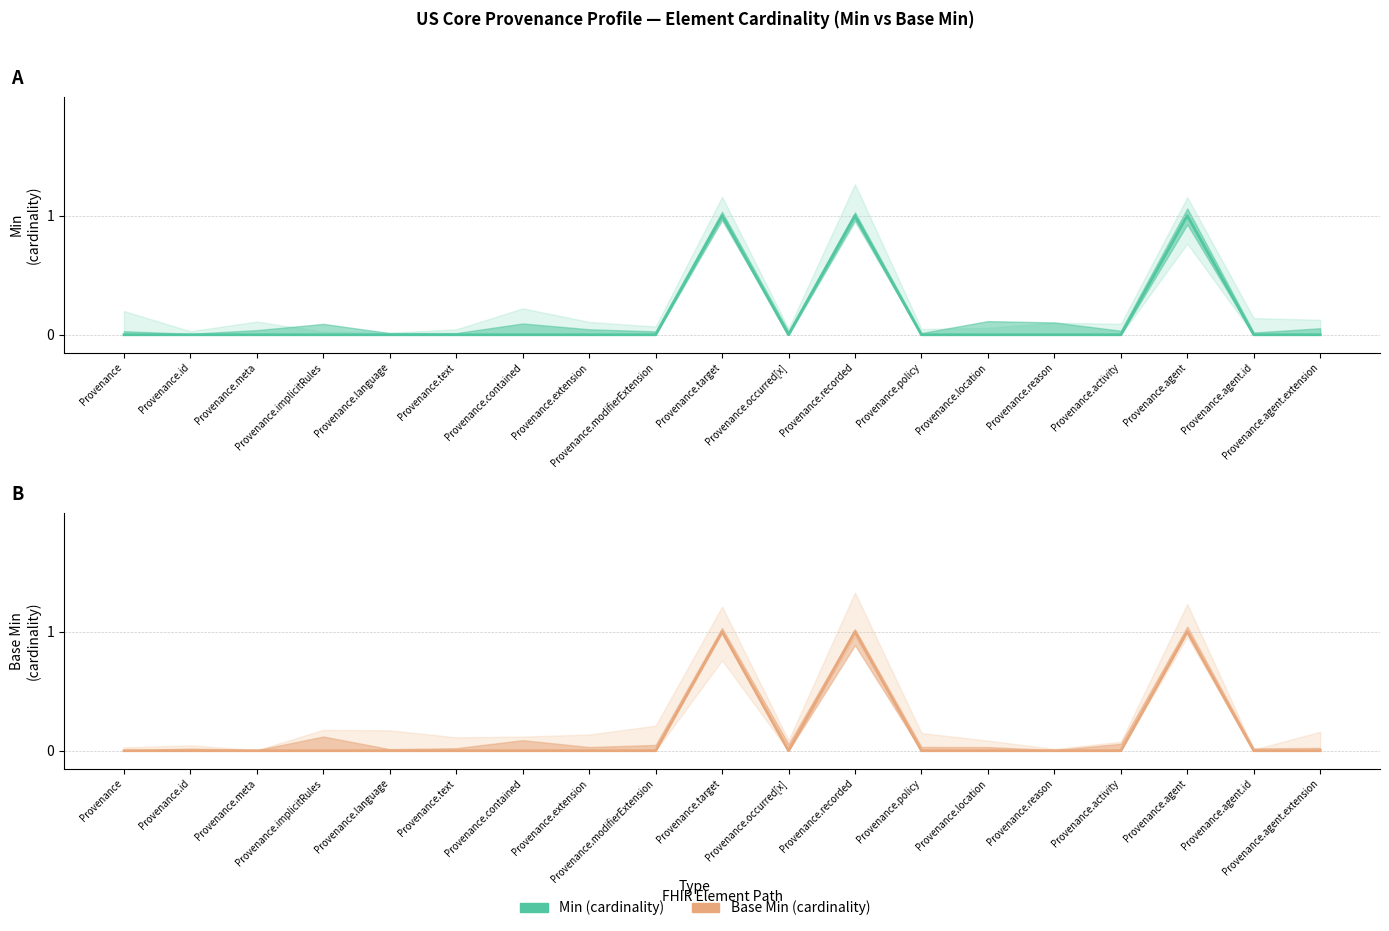

Reading left to right, what are all the values shown in this chart?

Min: 0	0	0	0	0	0	0	0	0	1	0	1	0	0	0	0	1	0	0
Base Min: 0	0	0	0	0	0	0	0	0	1	0	1	0	0	0	0	1	0	0